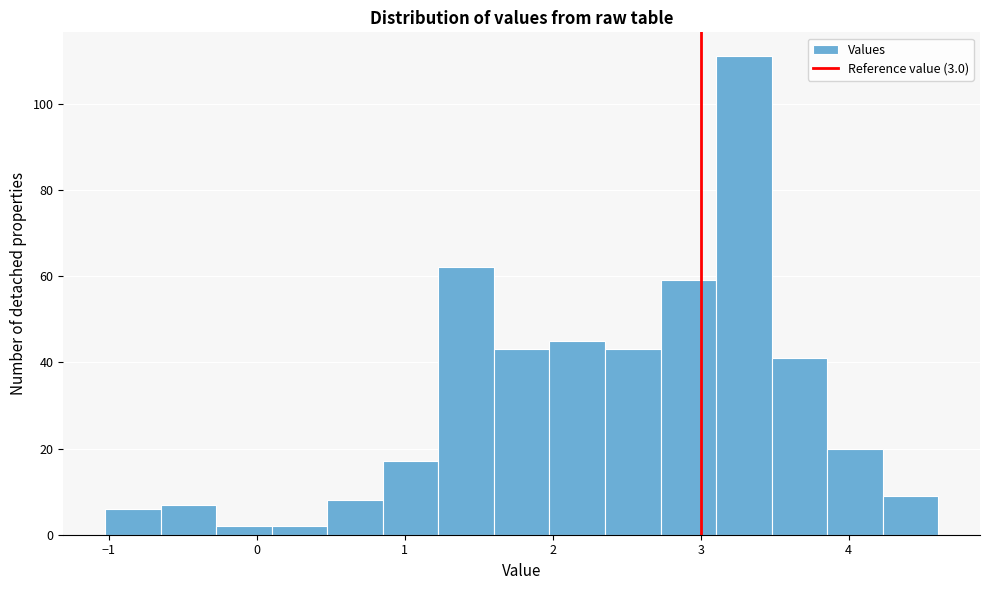

Read against the x-axis, roughly where is the centre of the tallest bar?

3.3